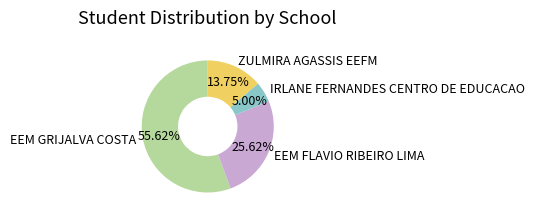

Is the sum of IRLANE FERNANDES CENTRO DE EDUCACAO and EEM FLAVIO RIBEIRO LIMA greater than half?

No